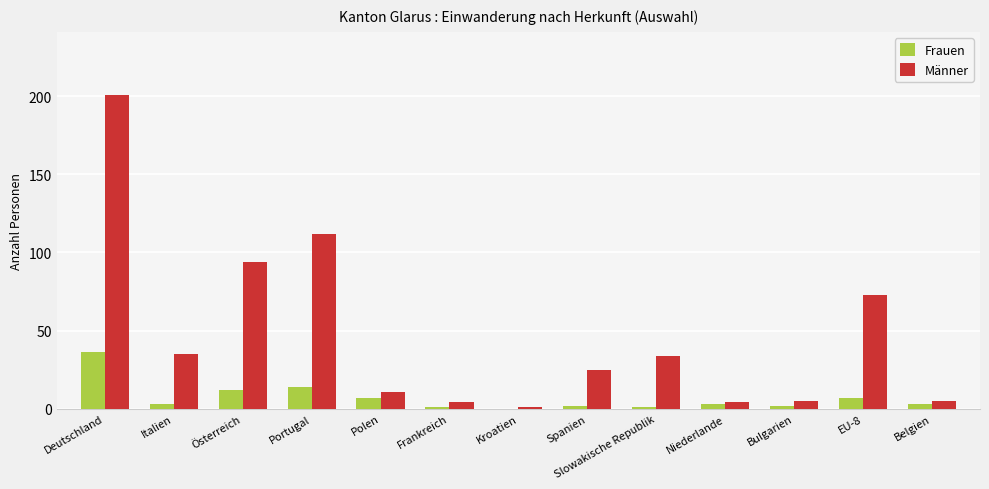

The Männer series shows 4 at Niederlande. True or false?

True